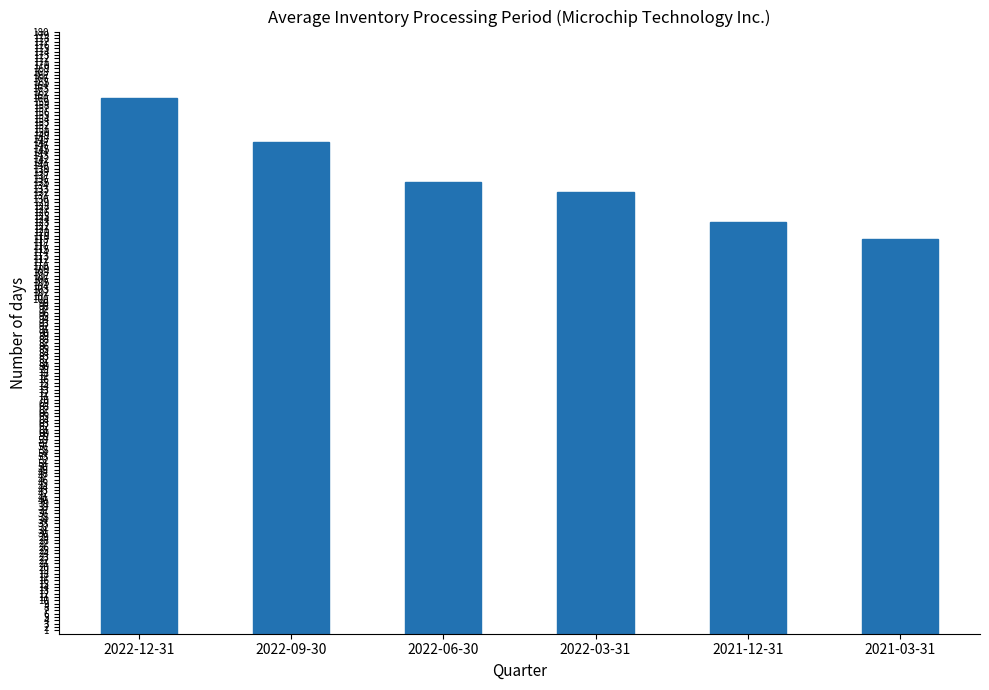

How many values are between 123 and 147?

4